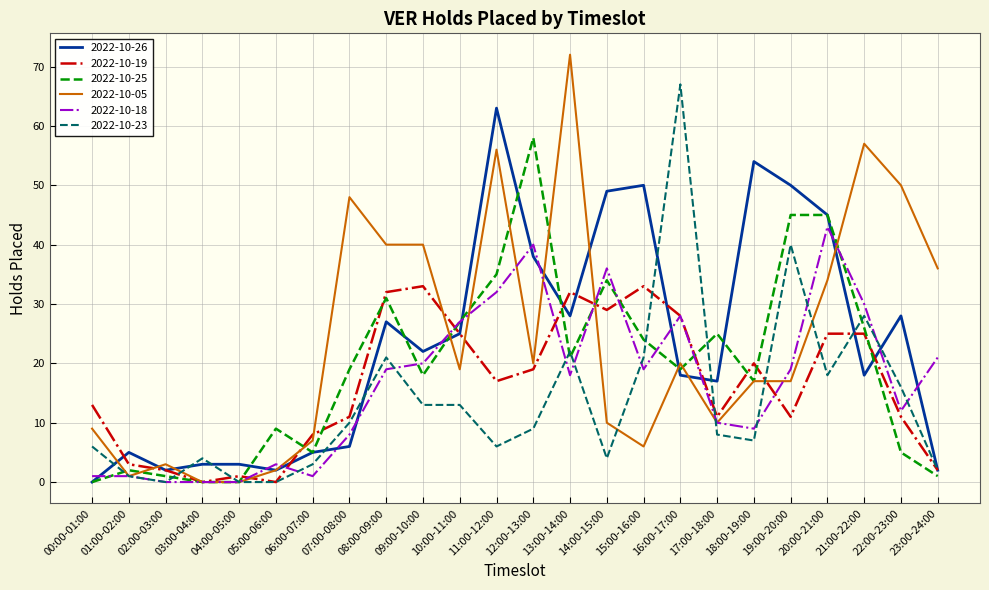

Is the value of 2022-10-25 at 08:00-09:00 greater than the value of 2022-10-23 at 15:00-16:00?

Yes